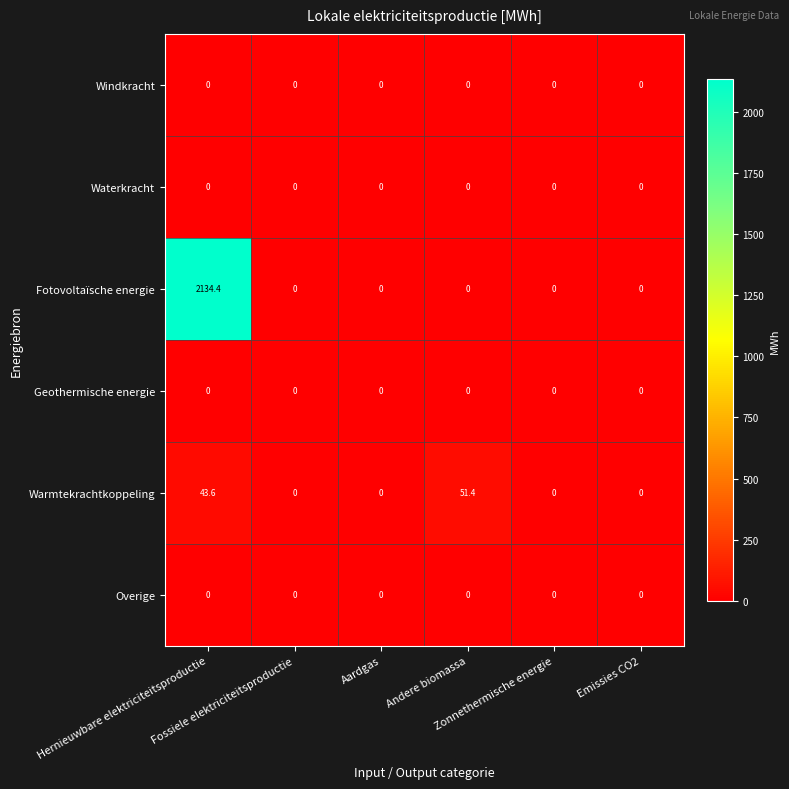

Which series has the widest spread of values?

Fotovoltaïsche energie